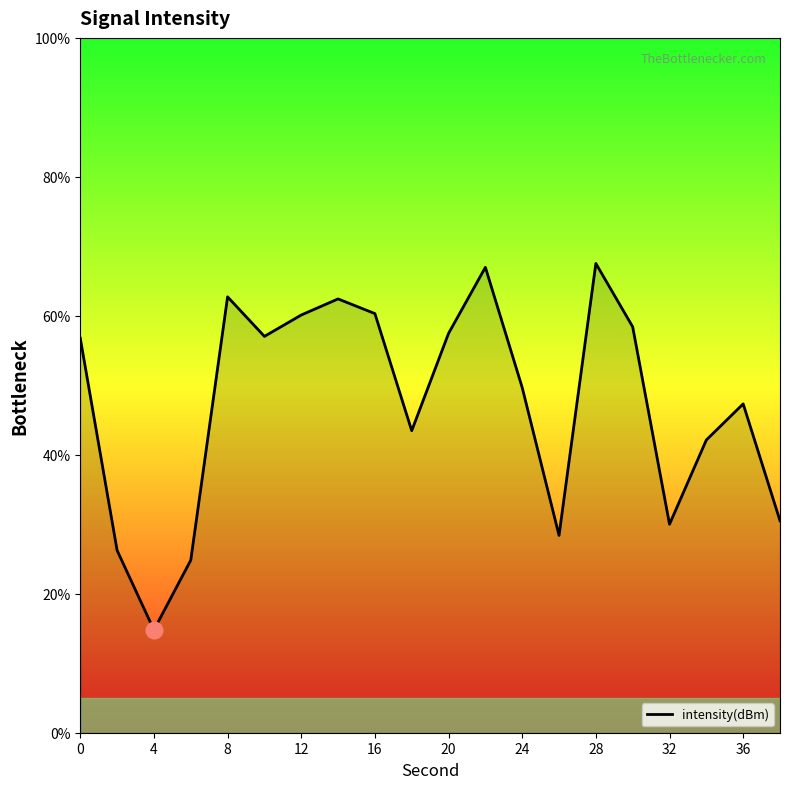

What is the difference between the maximum and minimum values?

52.7